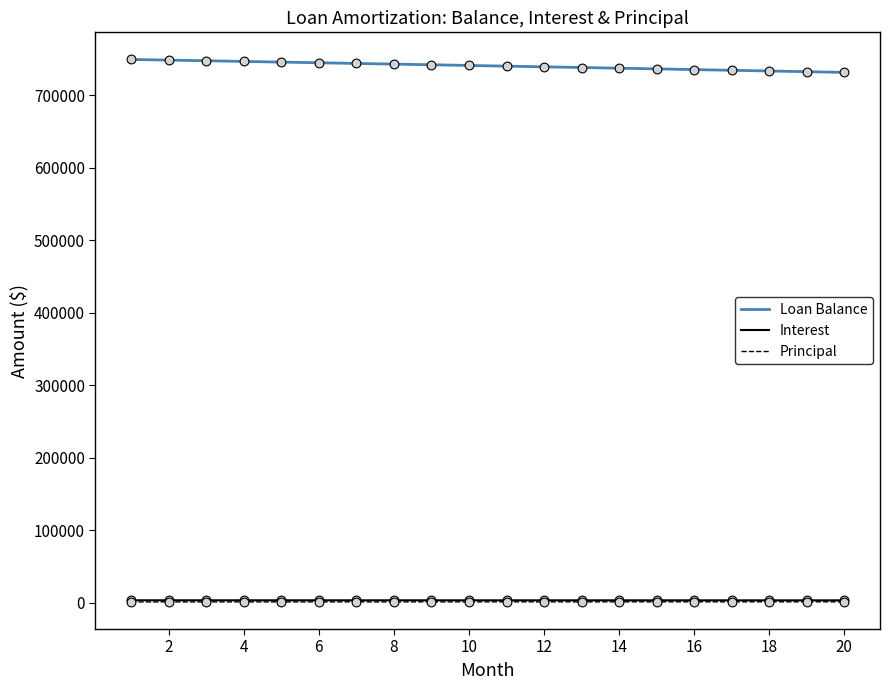

Which series has the largest total across all categories?

Loan Balance